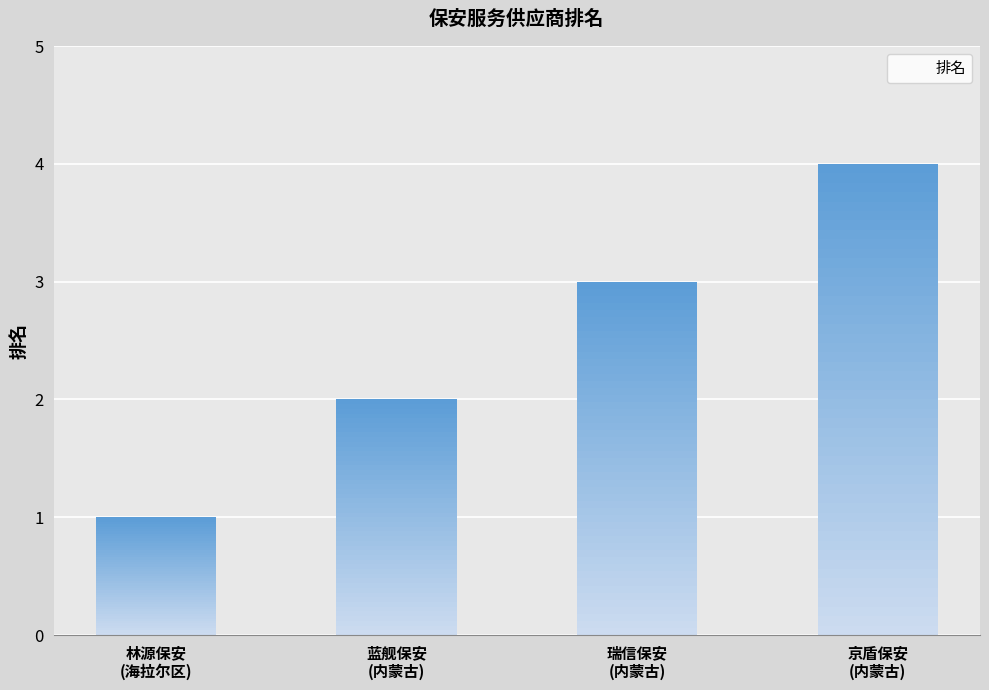

Read the value at 蓝舰保安
(内蒙古).

2